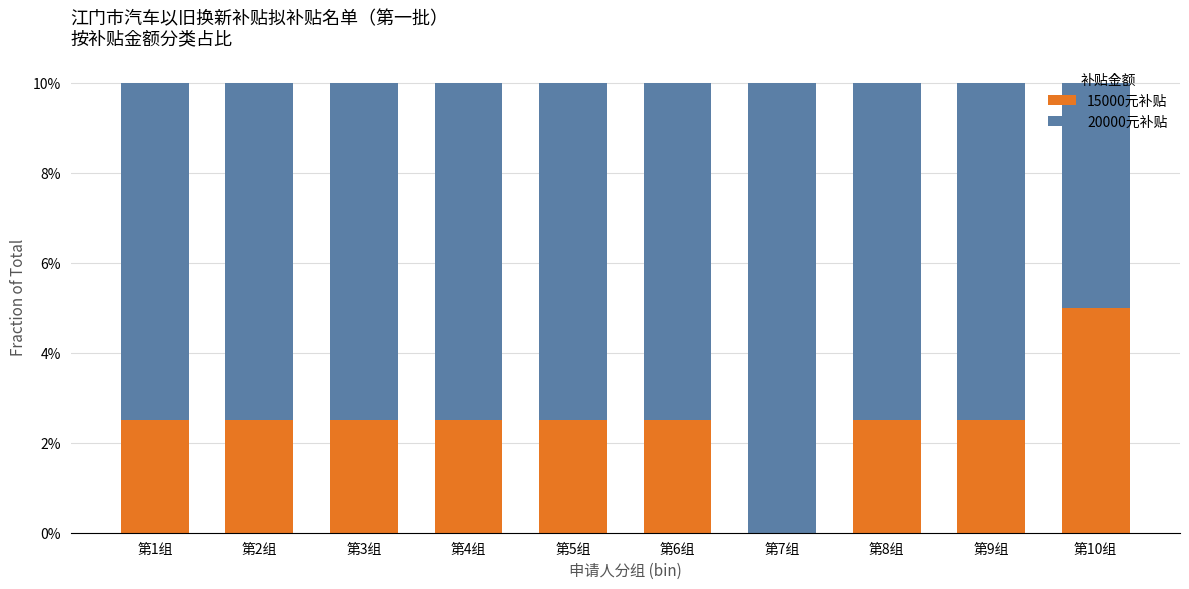

What is the sum of the 15000元补贴 values at 第9组 and 第10组?

7.5